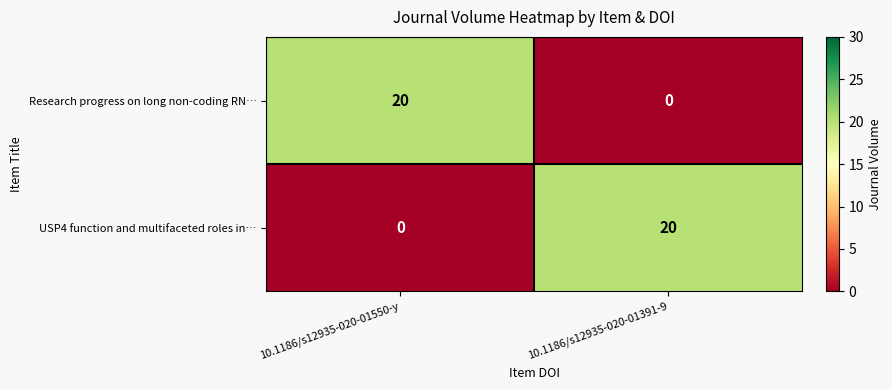

At how many categories does at least one series exceed 13?

2